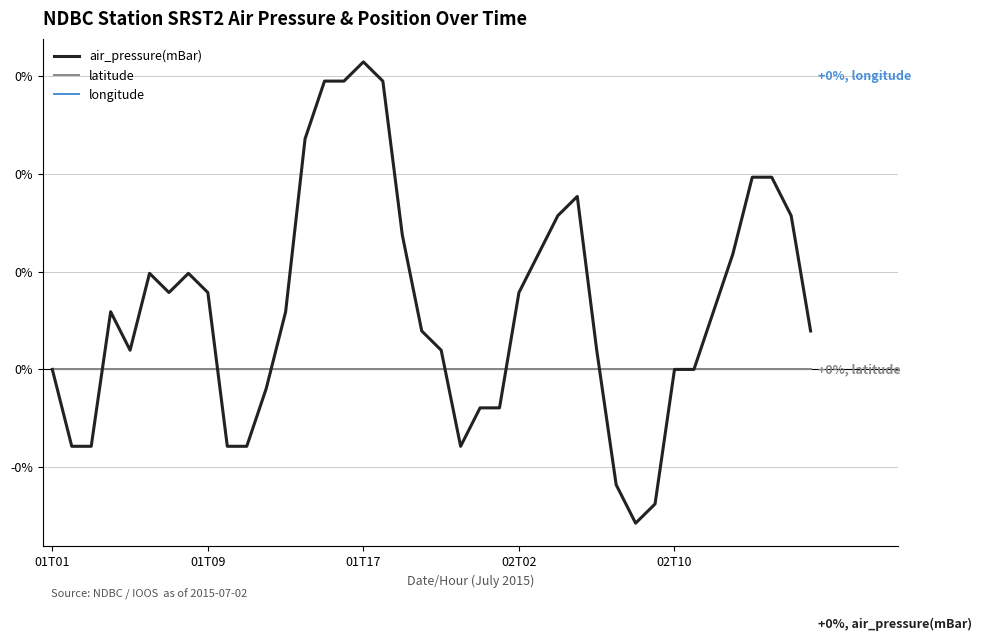

Is this an area chart (filled region under the line)?

No